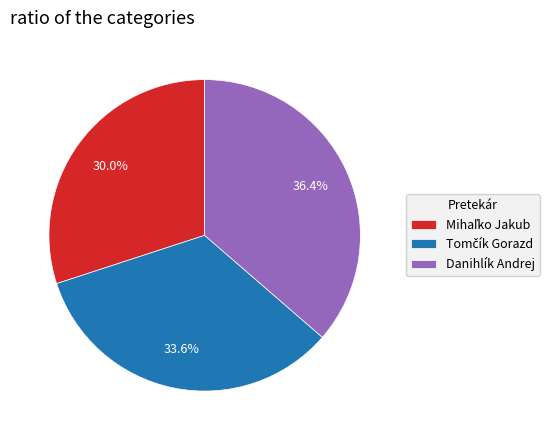

To the nearest percent, what is the difference between the largest and smallest slice percentages?

6%